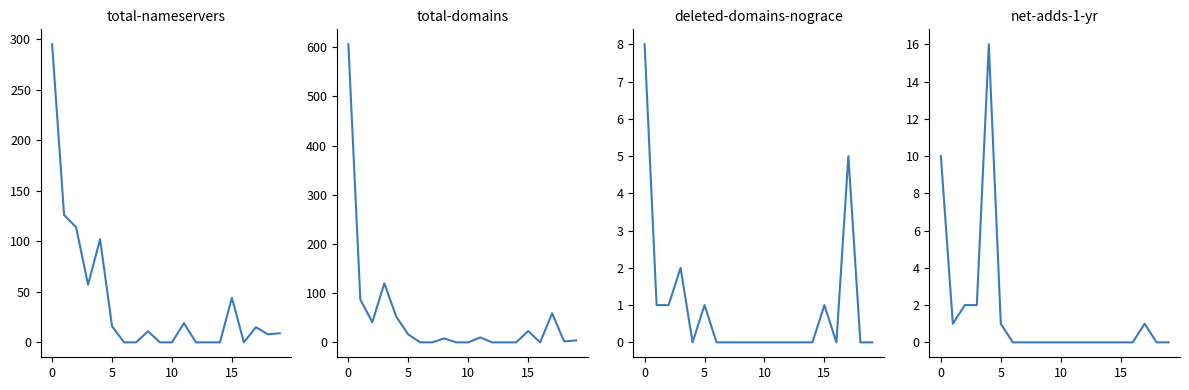

Rank the series by their maximum value, from lowest to highest.

deleted-domains-nograce, net-adds-1-yr, total-nameservers, total-domains